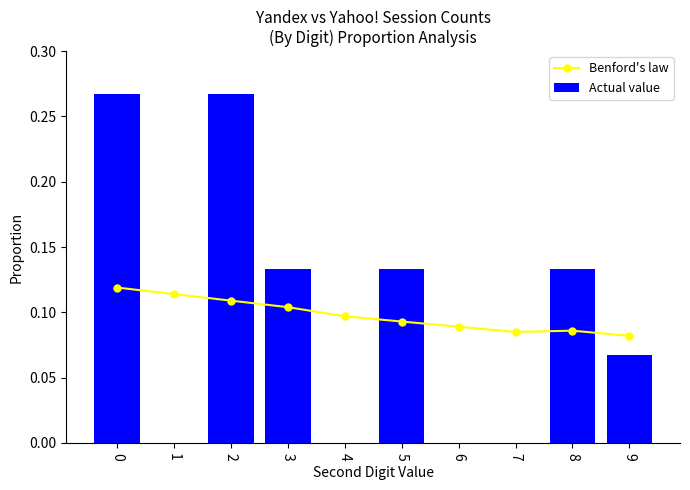

Is it true that Benford's law equals 0.1 at 7?

False